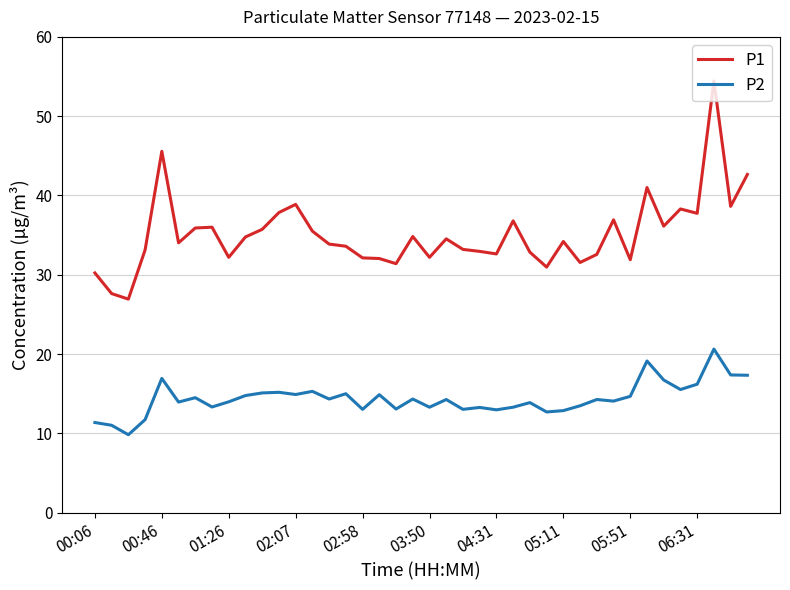

Which series has the largest total across all categories?

P1